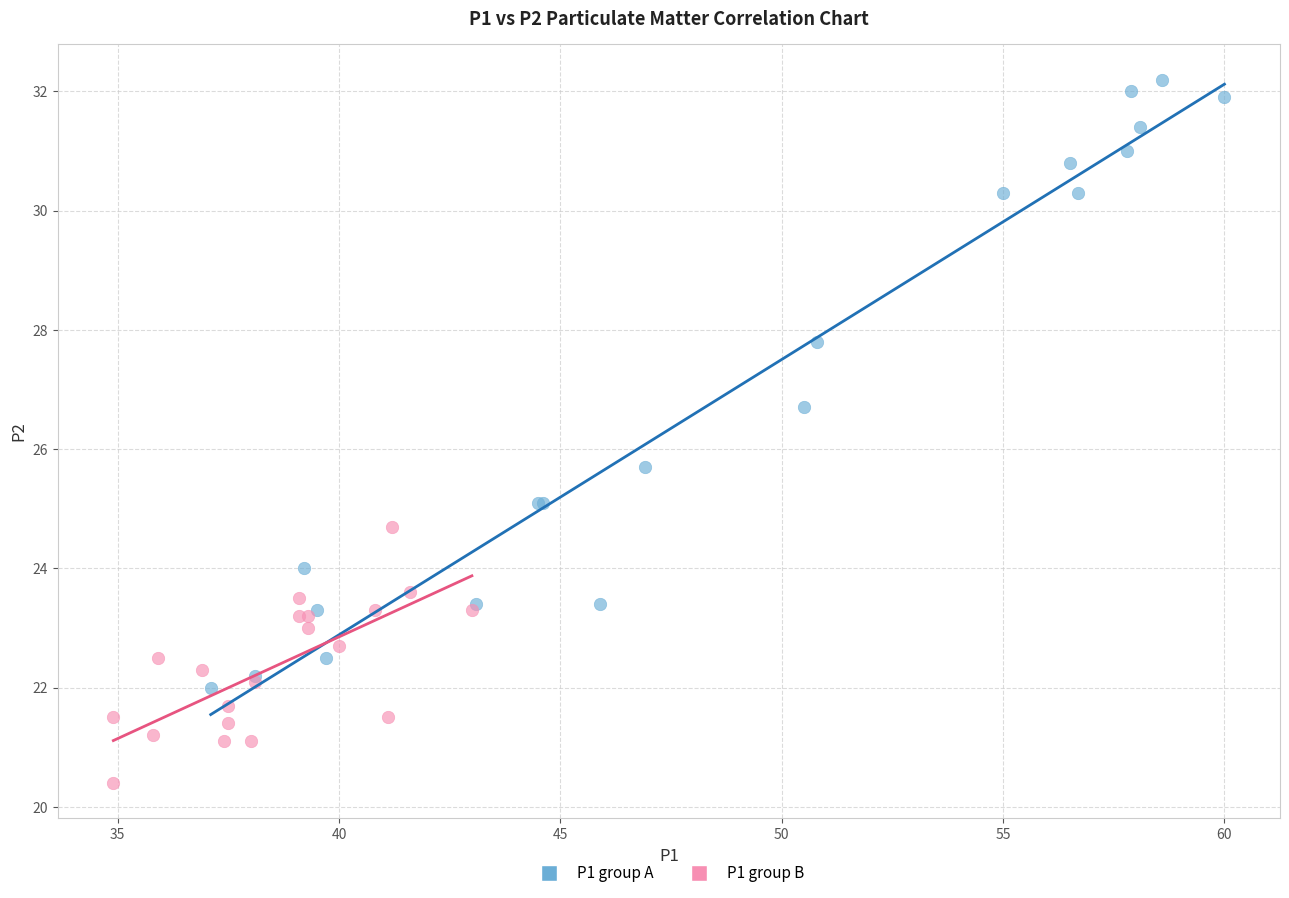

What are all the series names shown in the legend?

P1 group A, P1 group B